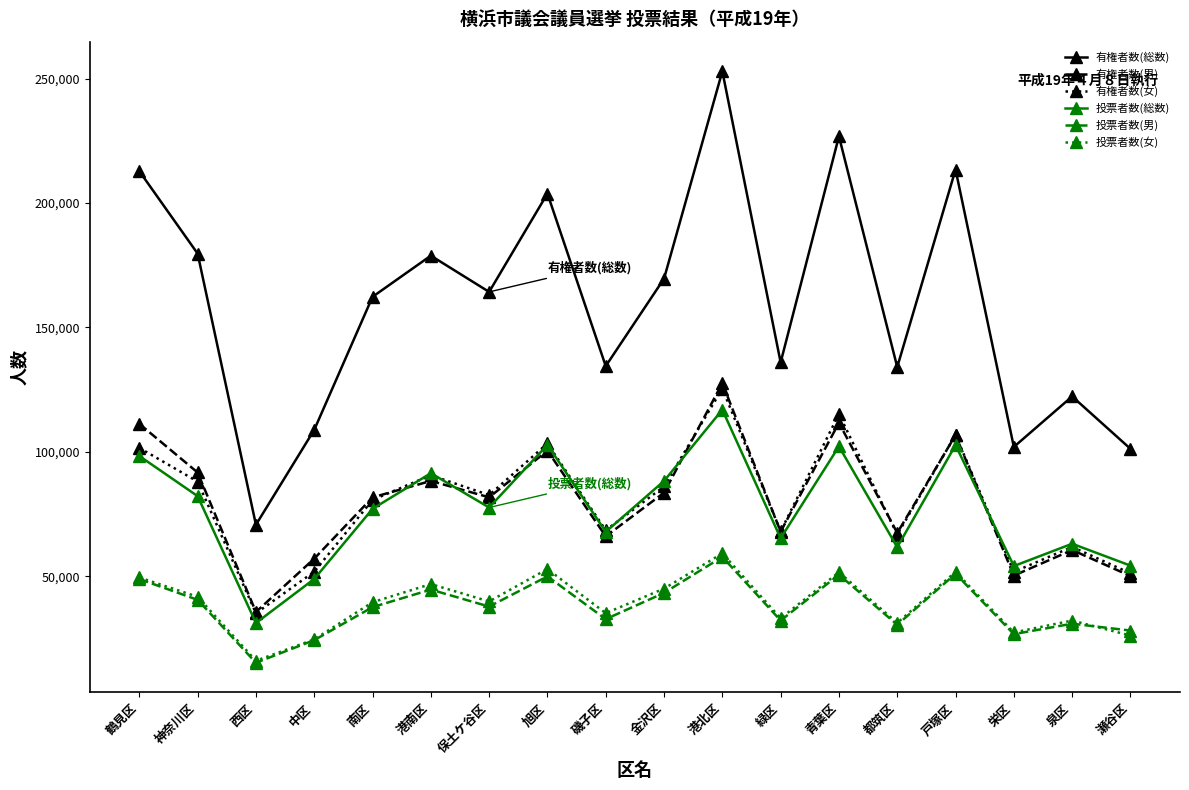

In 有権者数(女), how many points are higher than both neighbors (excluding endpoints)?

6